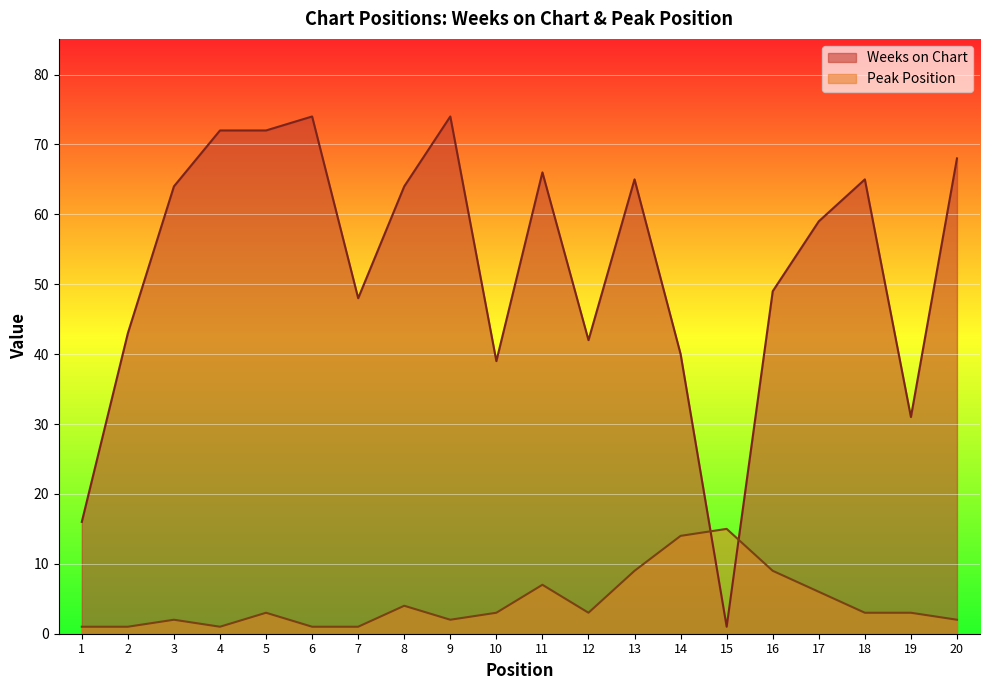

Between which two adjacent categories do Weeks on Chart and Peak Position first intersect?

14 and 15